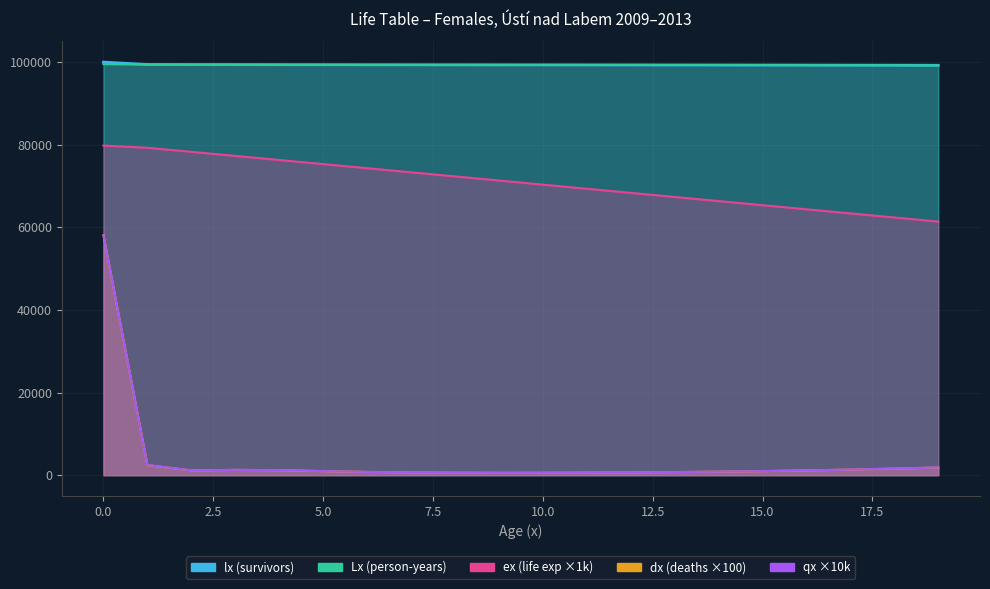

What is the value of the lx (survivors) point at the 17th from the left?

99277.7